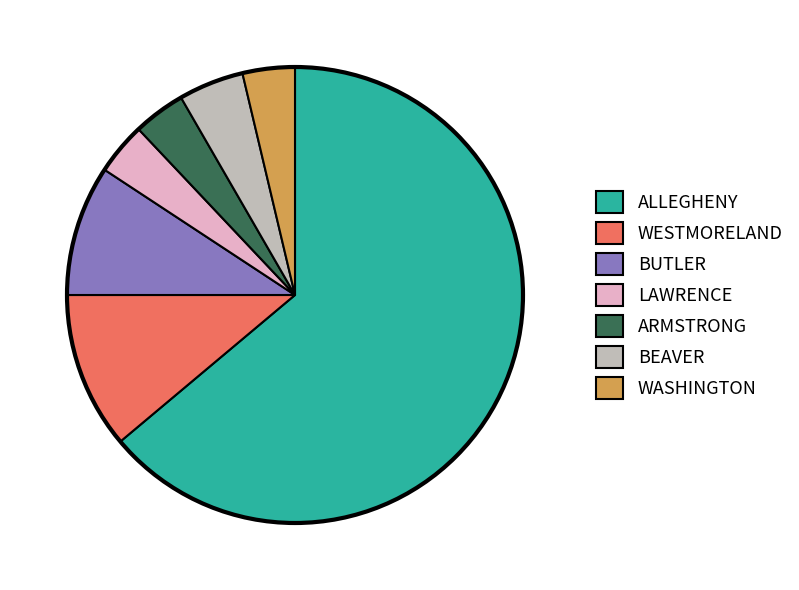

Is there a majority slice in this chart?

Yes